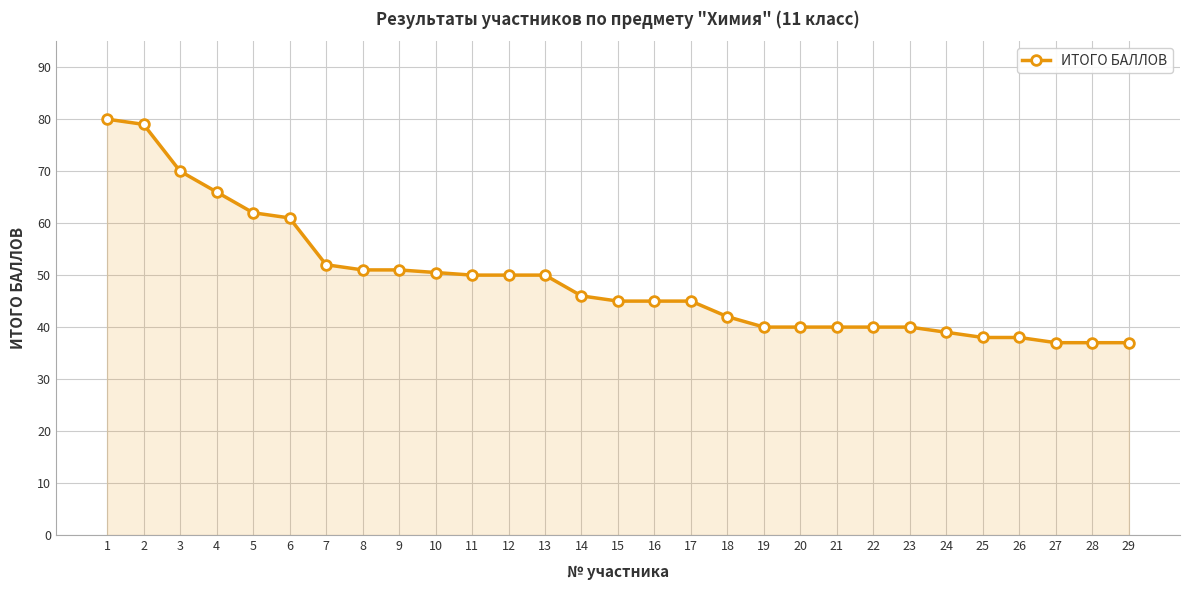

What is the value of the 25th point from the left?

38.0